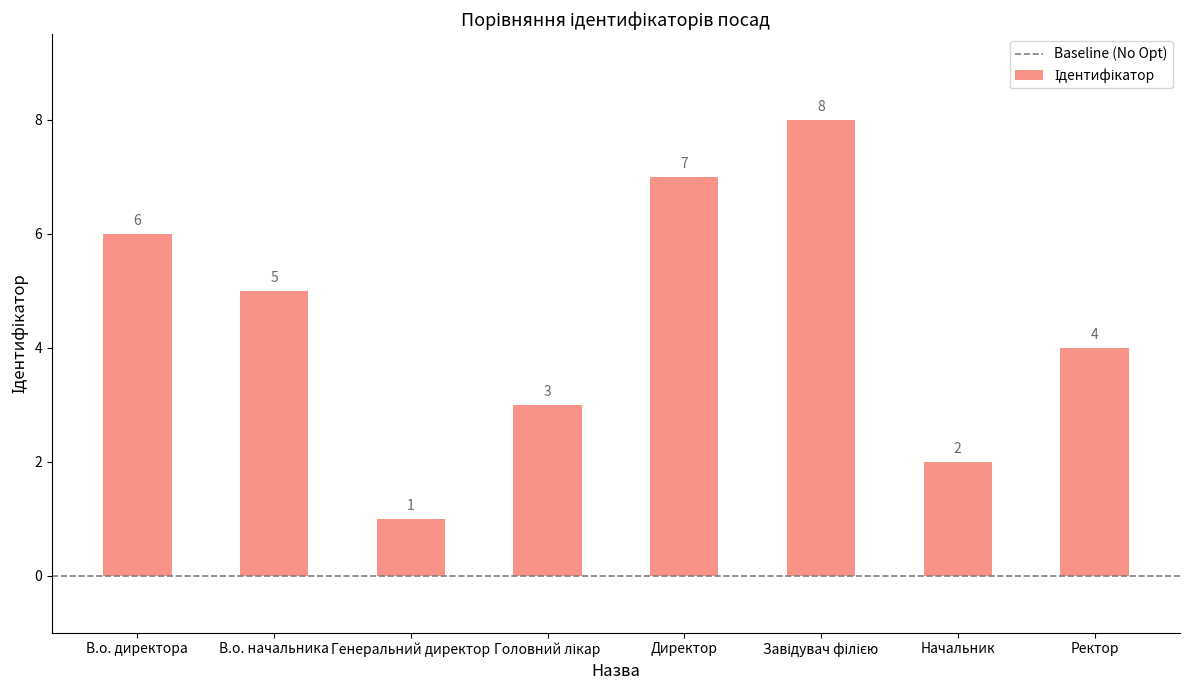

True or false: the data shows 2 at Начальник.

True